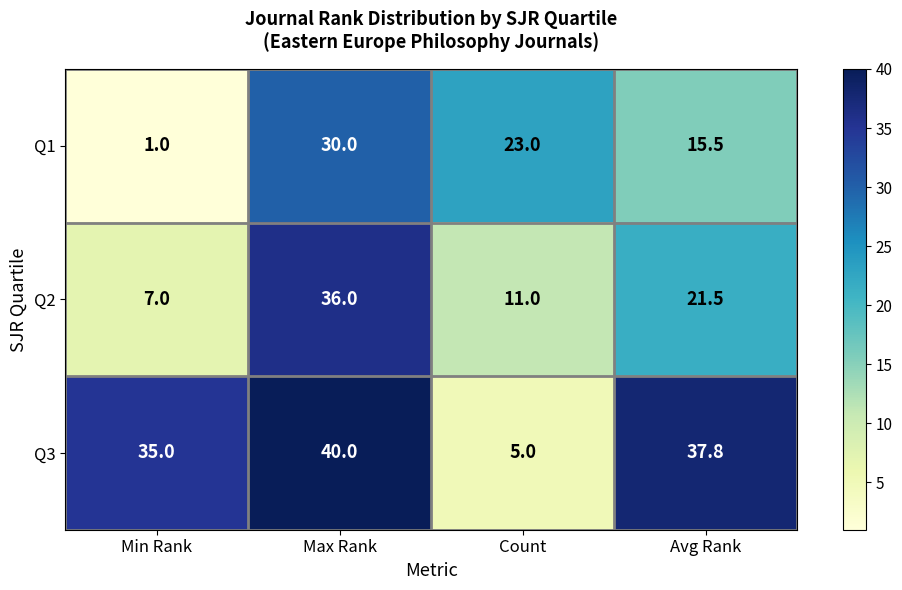

At which label does Q3 reach its peak?

Max Rank